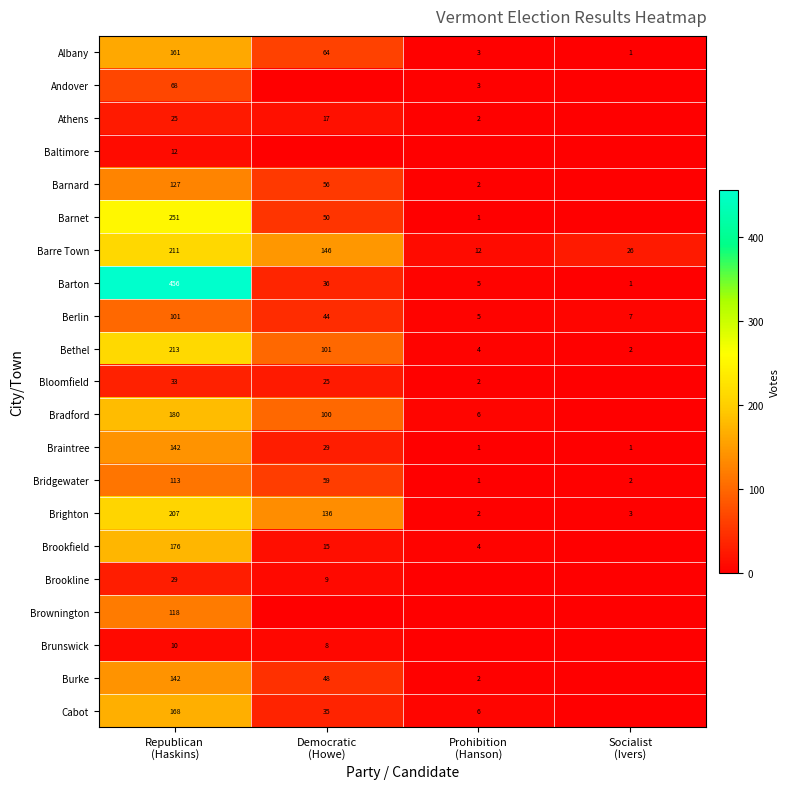

What is the average value of the Albany series?

57